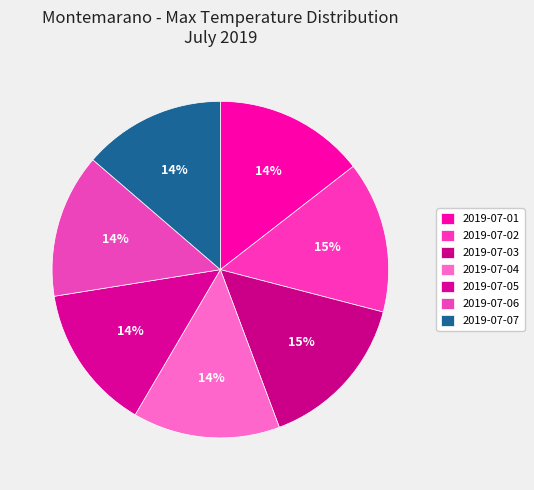

How many segments does this pie chart have?

7